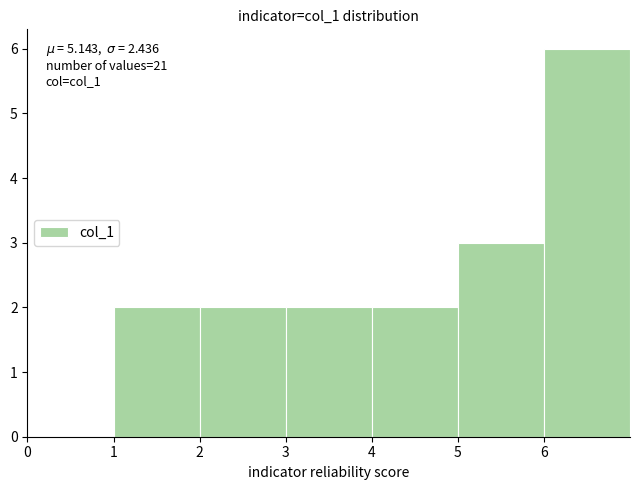

Which range on the x-axis has the tallest bar?

6 to 7